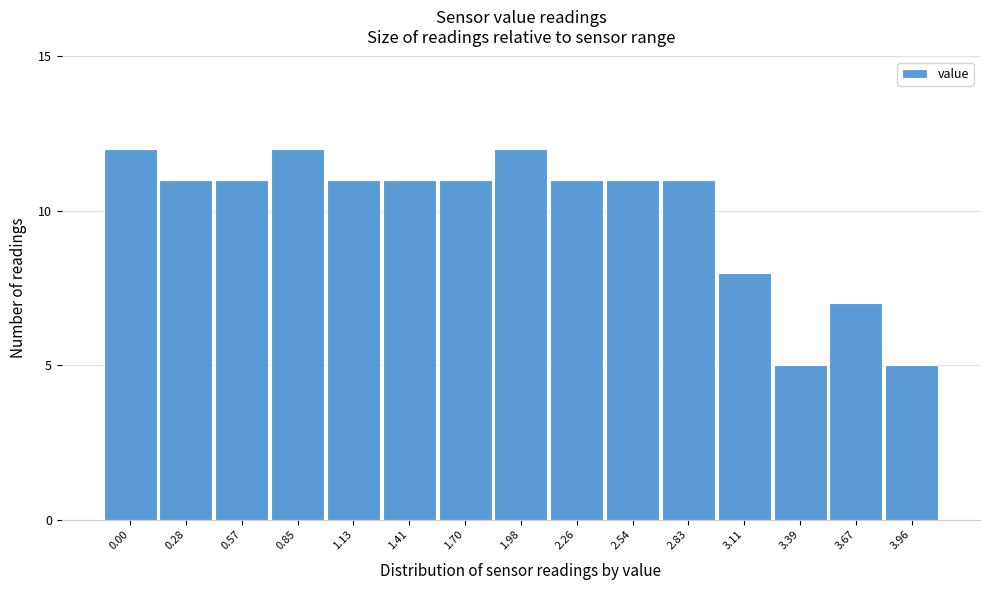

Reading left to right, what are all the values shown in this chart?

12	11	11	12	11	11	11	12	11	11	11	8	5	7	5